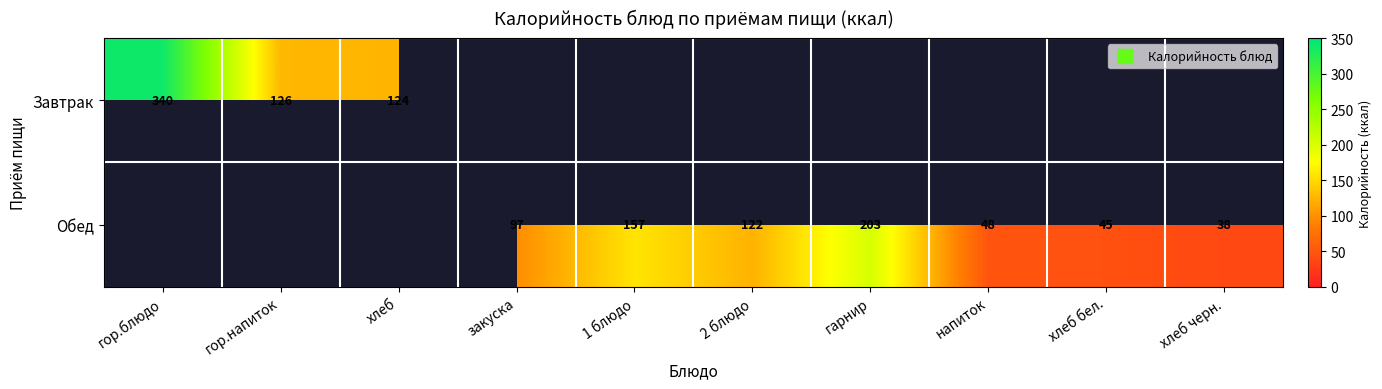

Is the value of Завтрак at хлеб бел. greater than the value of Обед at гор.напиток?

No